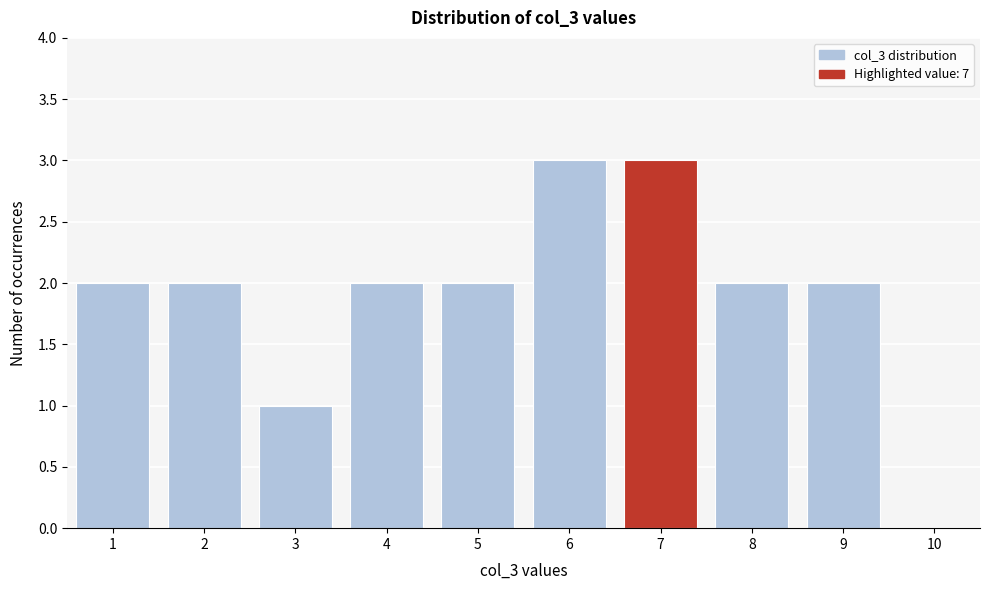

Reading left to right, list every bar in this chart as the range it spans on the x-axis followed by its height. The values are not printed on the chart, so give them approximately, as read against the axis.

0.5 to 1.5: 2
1.5 to 2.5: 2
2.5 to 3.5: 1
3.5 to 4.5: 2
4.5 to 5.5: 2
5.5 to 6.5: 3
6.5 to 7.5: 3
7.5 to 8.5: 2
8.5 to 9.5: 2
9.5 to 10.5: 0